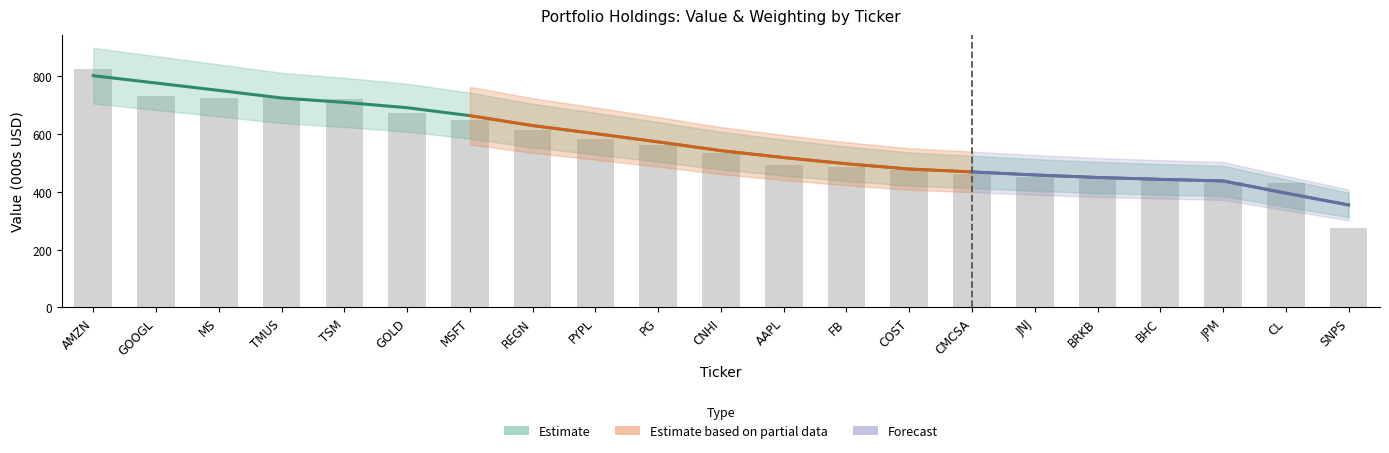

Between PYPL and AAPL, which is larger?

PYPL